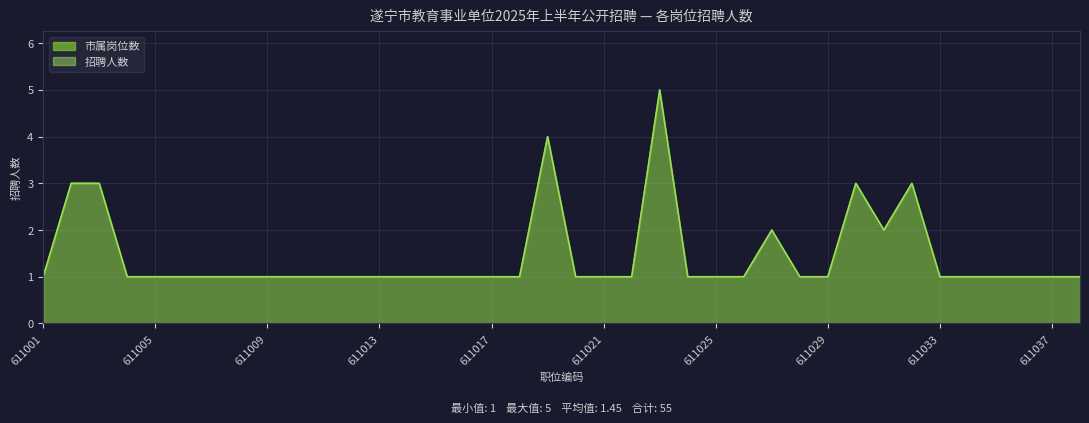

Rank the categories by 市属 value from lowest to highest.

611001, 611004, 611005, 611006, 611007, 611008, 611009, 611010, 611011, 611012, 611013, 611014, 611015, 611016, 611017, 611018, 611020, 611021, 611022, 611024, 611025, 611026, 611028, 611029, 611033, 611034, 611035, 611036, 611037, 611038, 611027, 611031, 611002, 611003, 611030, 611032, 611019, 611023